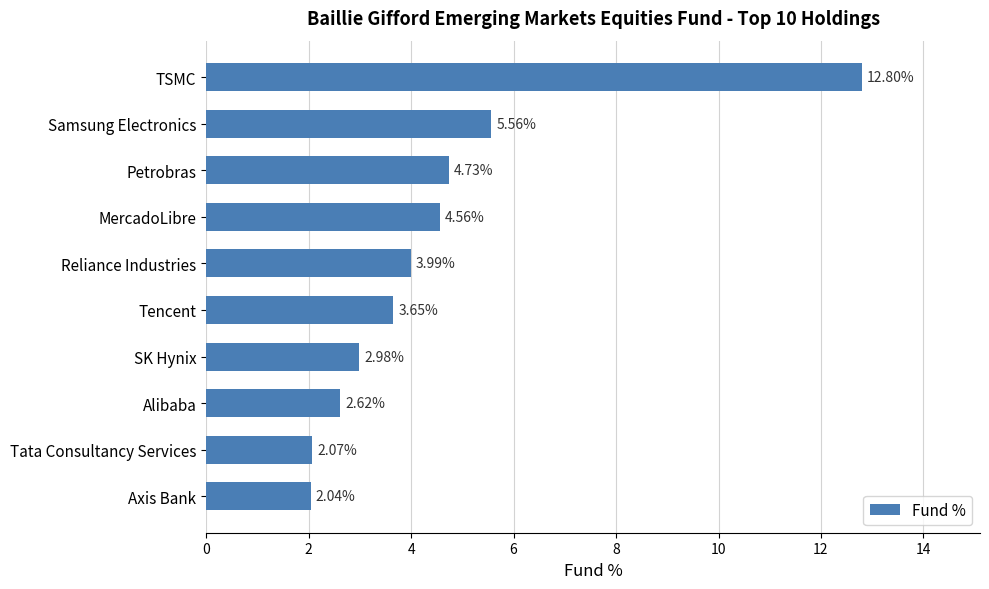

What is the sum of all values?

45.0